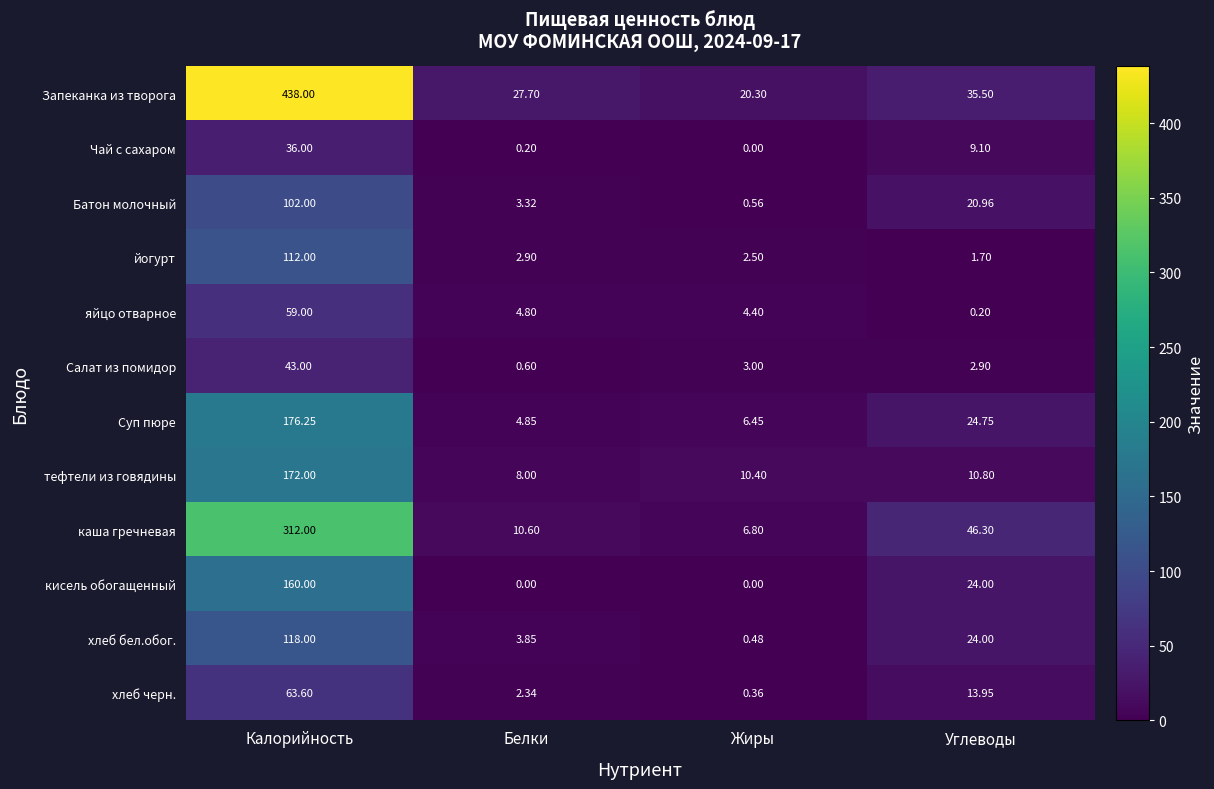

At Калорийность, list the series in order from smallest to largest.

Чай с сахаром, Салат из помидор, яйцо отварное, хлеб черн., Батон молочный, йогурт, хлеб бел.обог., кисель обогащенный, тефтели из говядины, Суп пюре, каша гречневая, Запеканка из творога